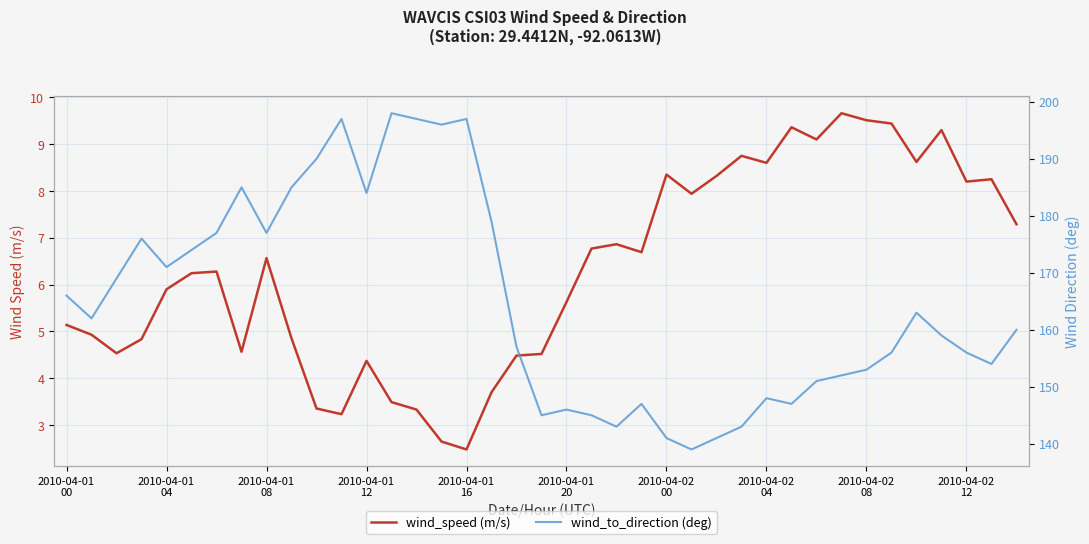

What is the label of the 32nd point from the left?

31